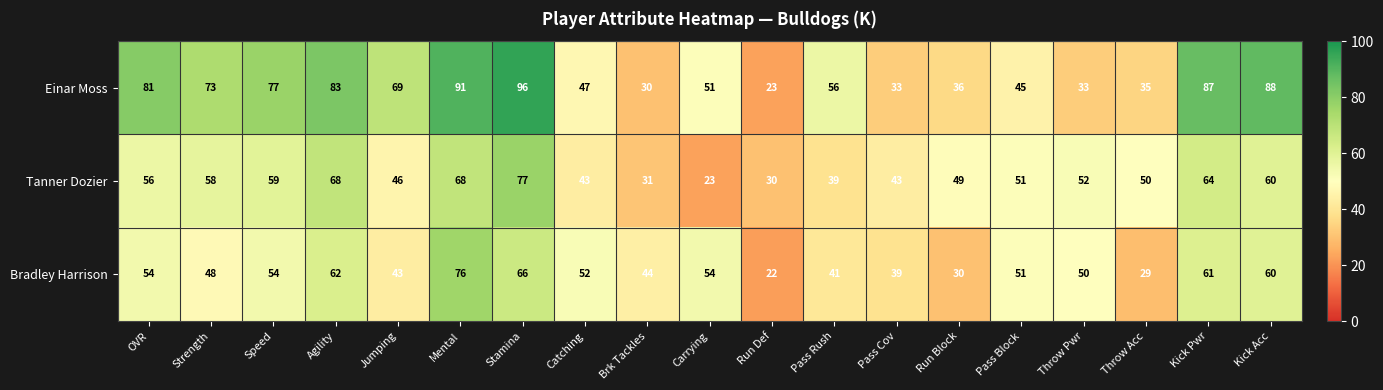

How many data points in Tanner Dozier are less than 51?

9